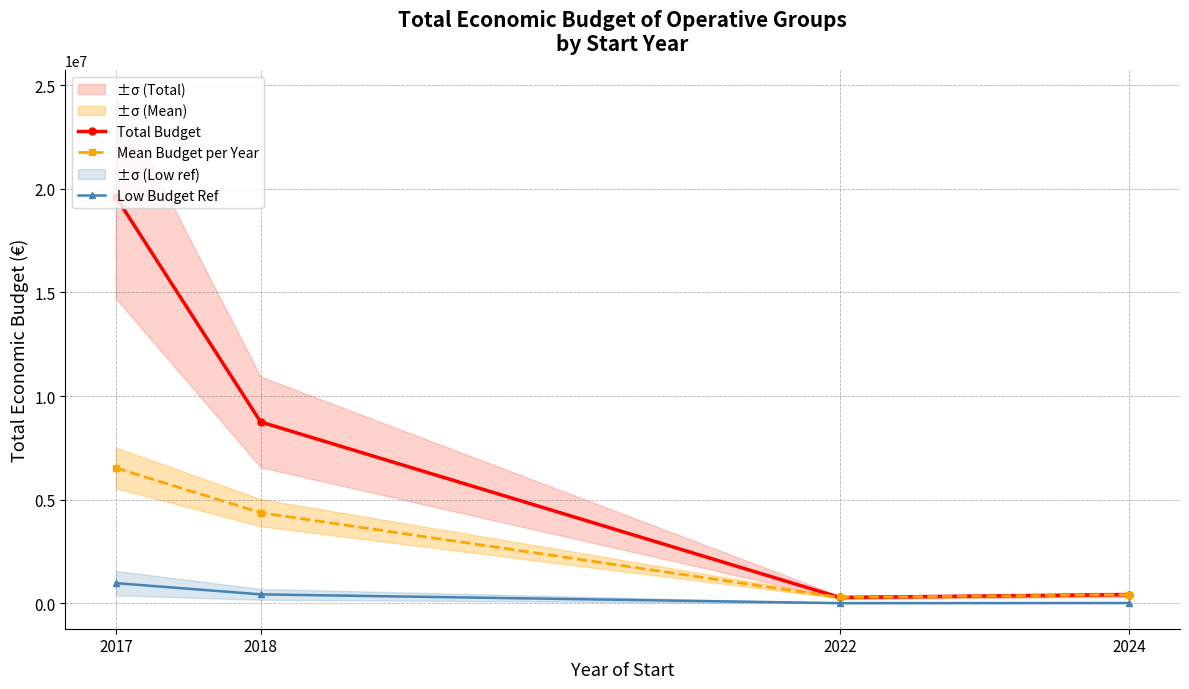

Which series changed the most between 2022 and 2024?

Total Budget